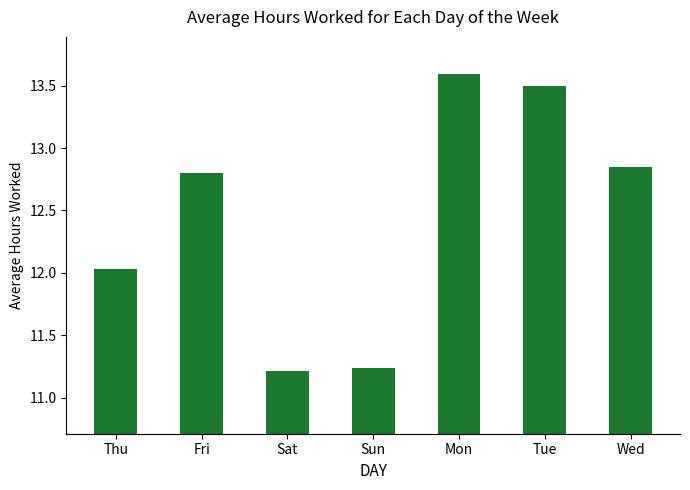

Between Thu and Sun, which is larger?

Thu